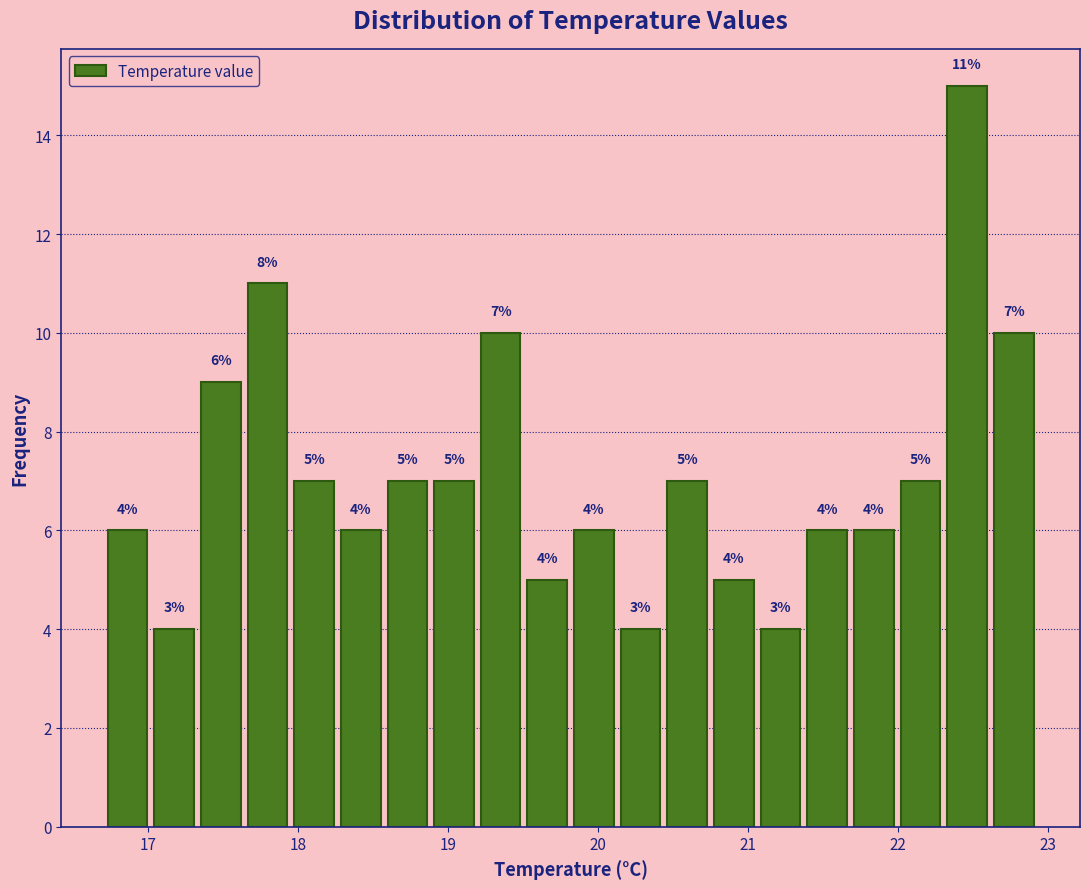

Around what value on the x-axis is the tallest bar? Give the approximate position of its centre, as read against the axis.

22.5